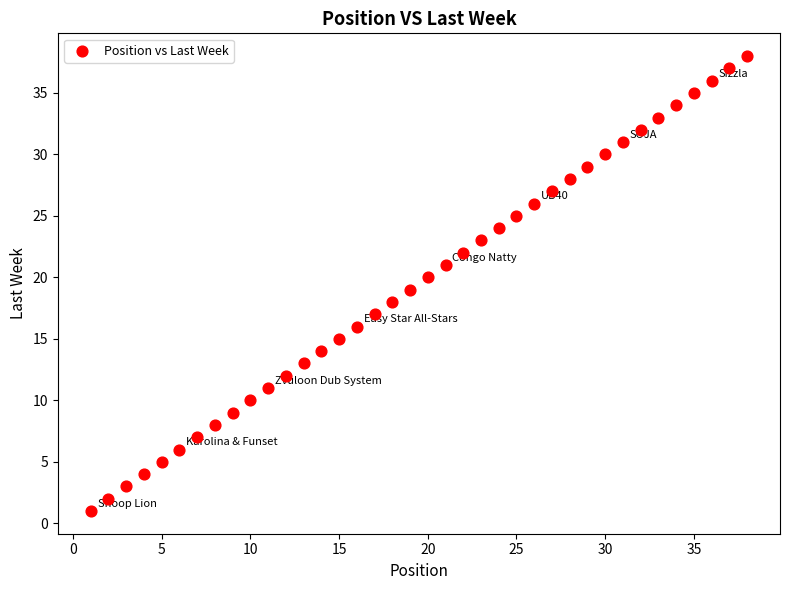

What is the range of Y values (max minus min)?

37